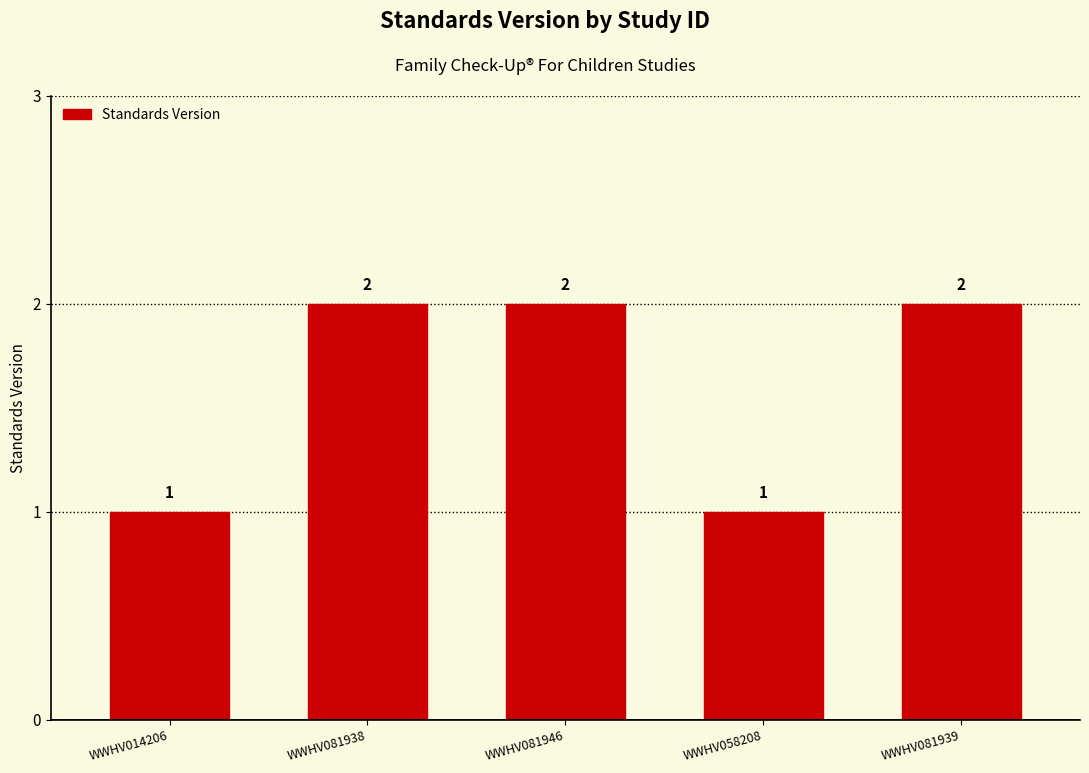

What is the ratio of the value at WWHV014206 to the value at WWHV081946?

0.5